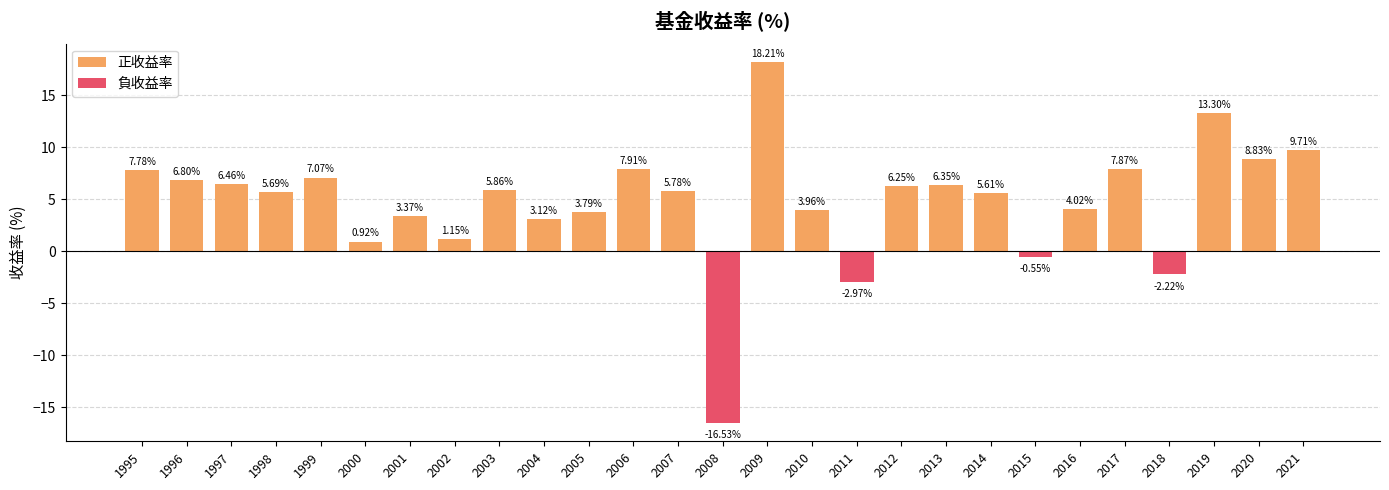

What is the greatest value displayed?

18.2